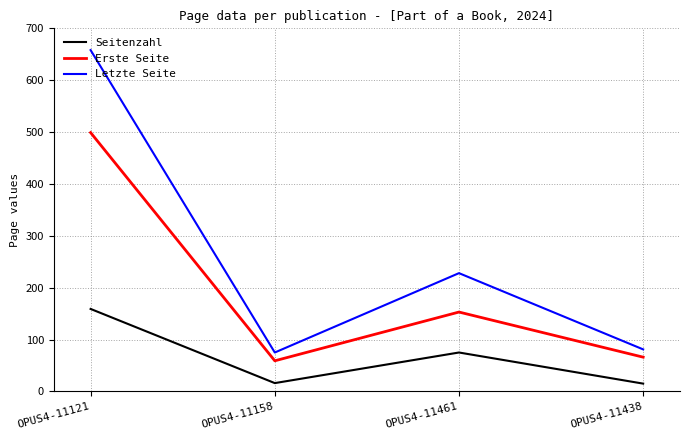

How many values in the Letzte Seite series are below 228?

2